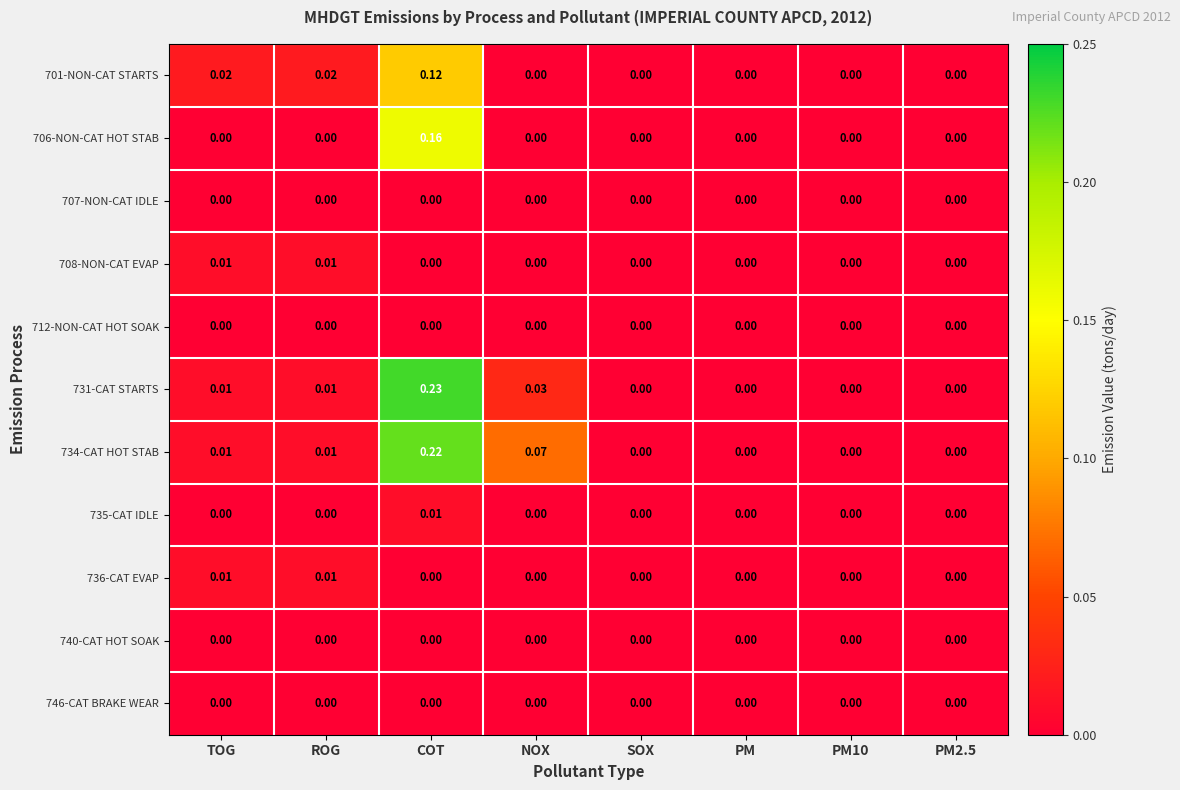

Which category has the highest value across all series?

COT